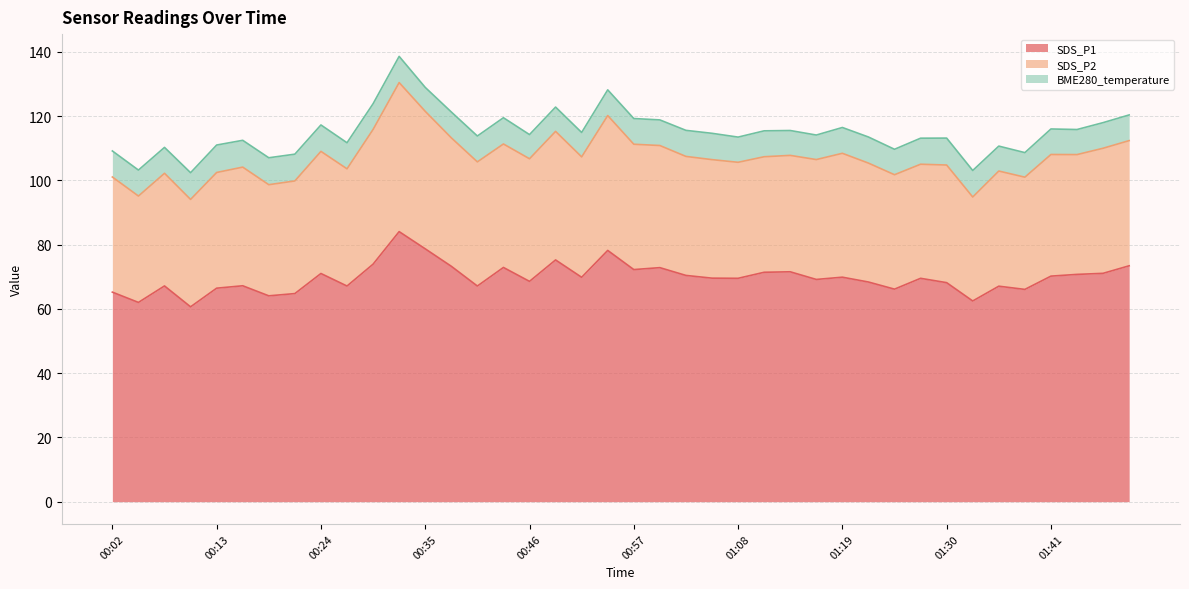

Which series has the largest total across all categories?

SDS_P1